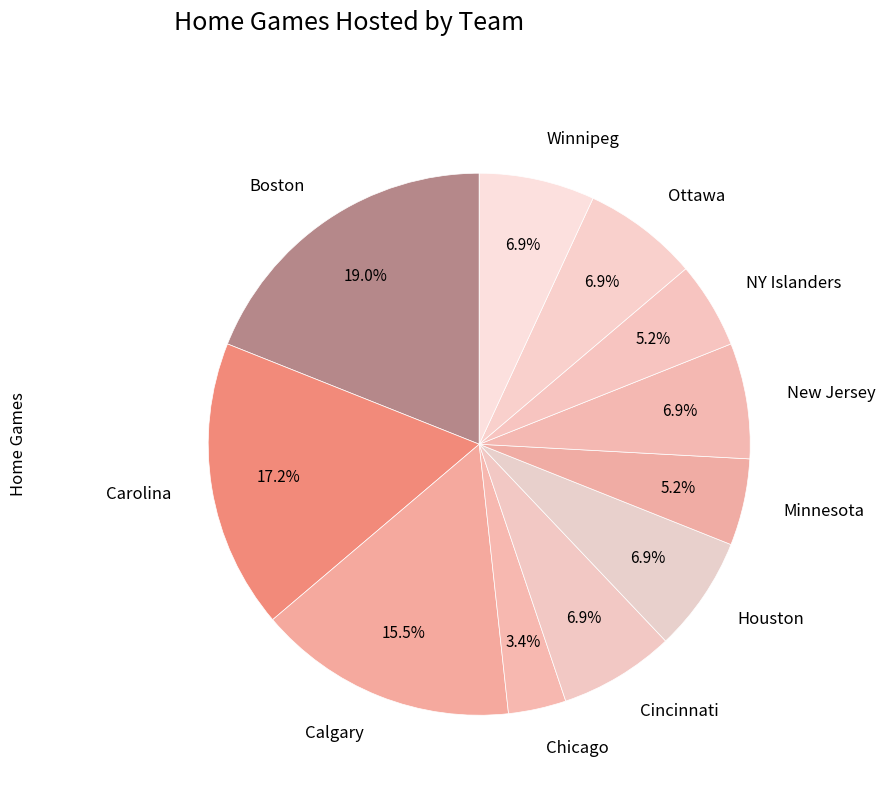

Is it true that Cincinnati is 1% of the pie?

False